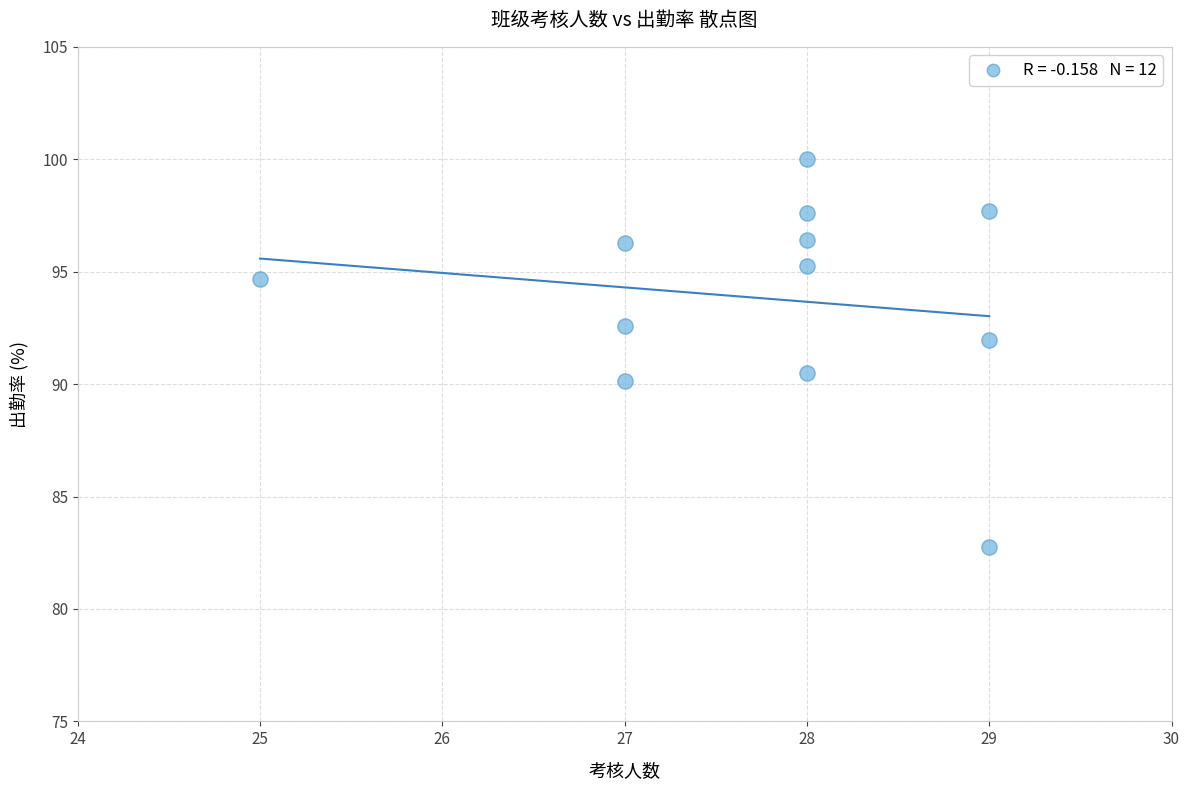

What is the range of X values (max minus min)?

4.0